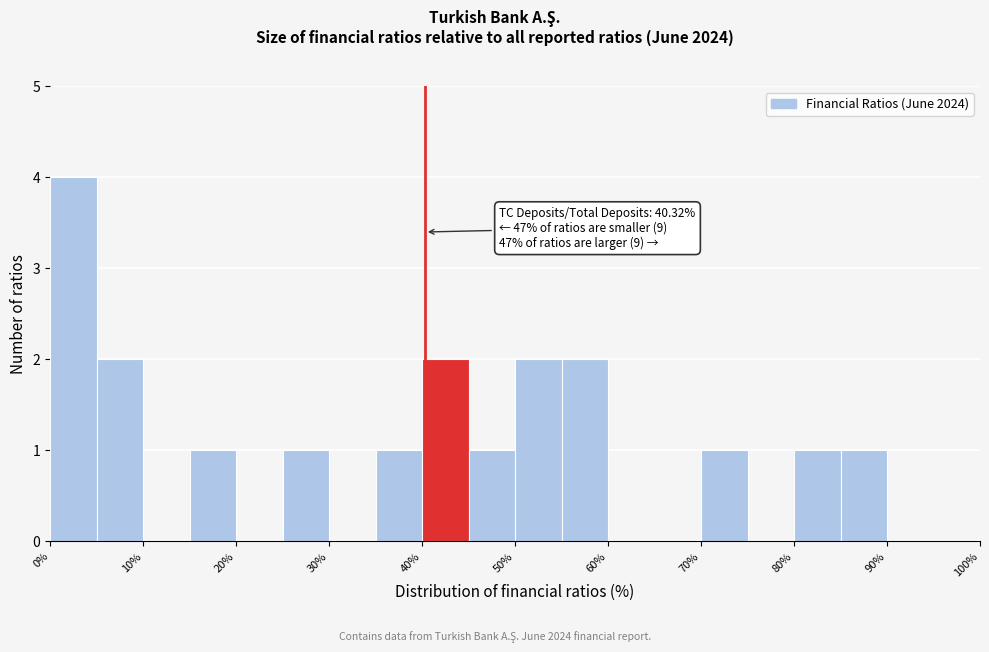

Which range on the x-axis has the tallest bar?

0 to 5